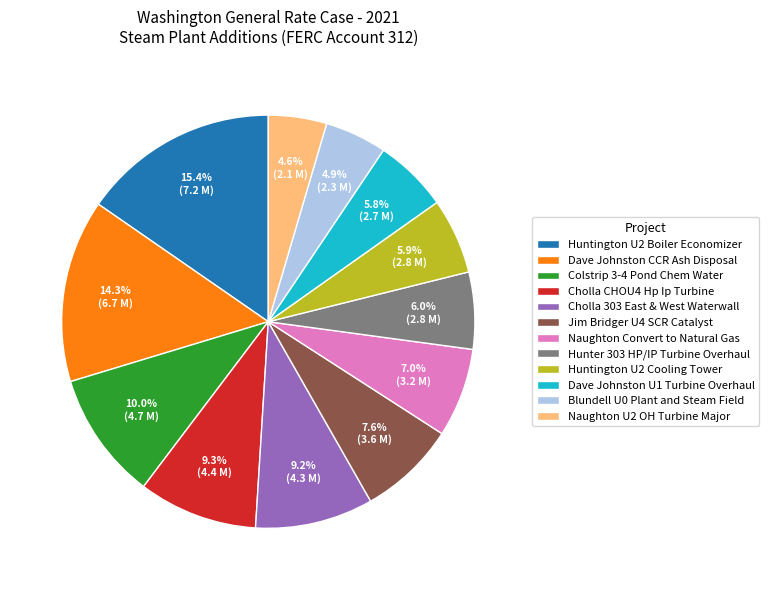

Is Blundell U0 Plant and Steam Field the majority of the pie?

No